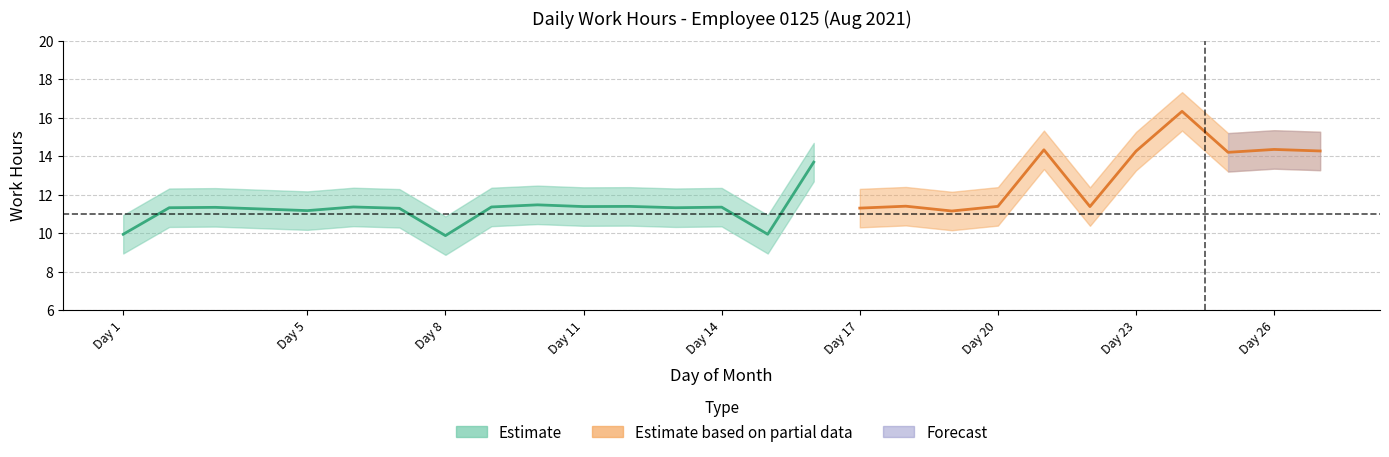

At which category is the sum across all series the highest?

24